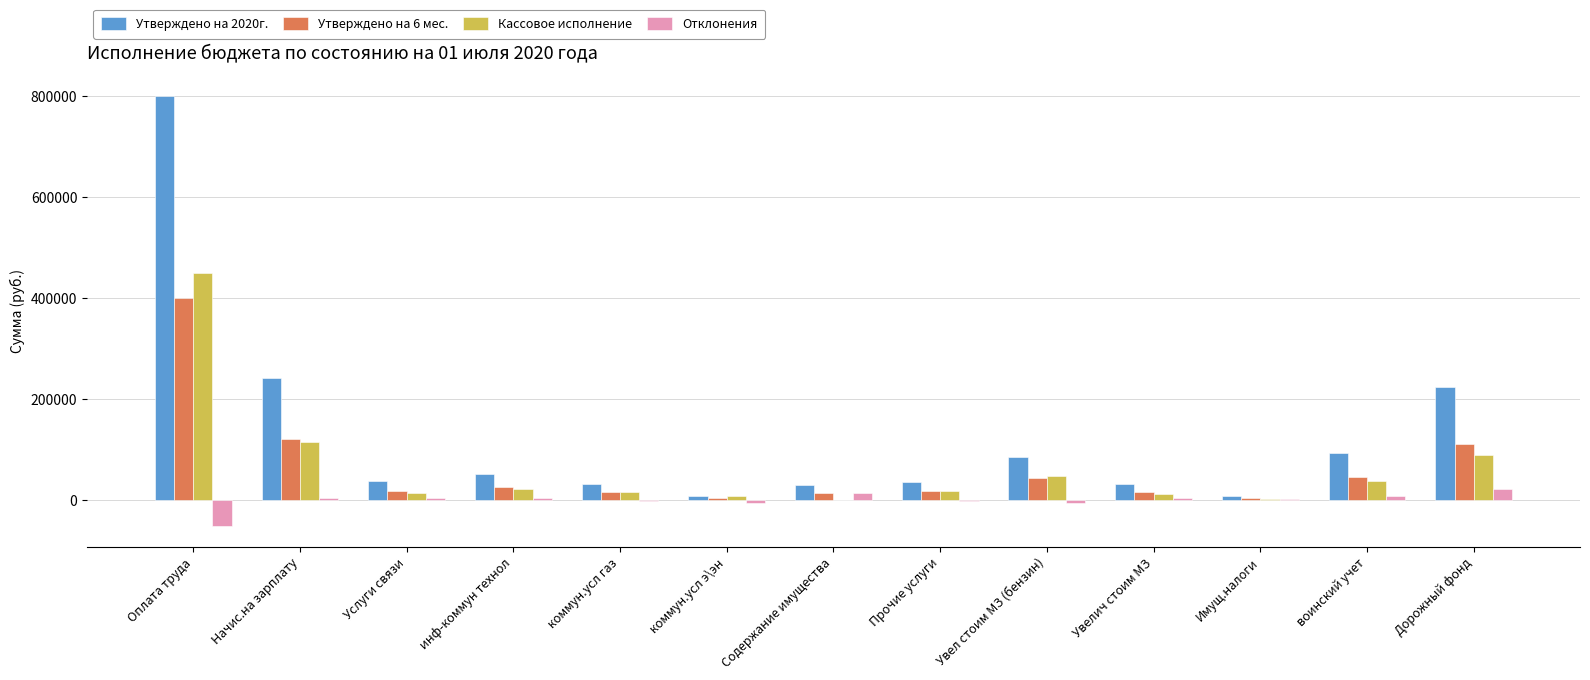

Which series has the widest spread of values?

Утверждено на 2020г.